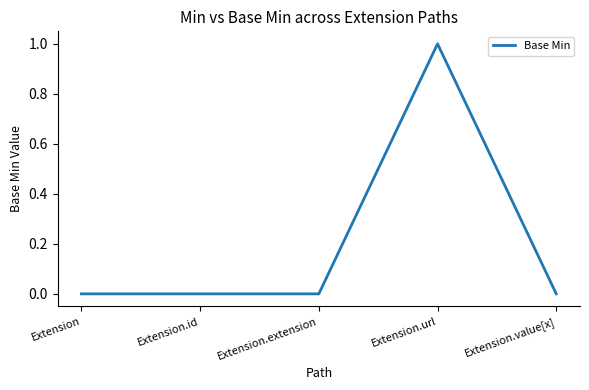

Is it true that the value at Extension.id is 0?

True